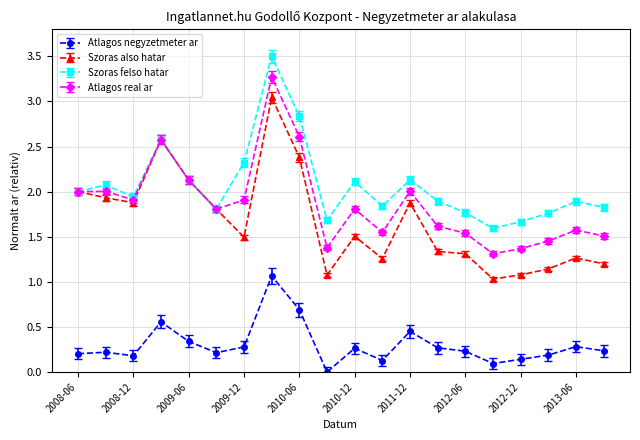

What is the value of the Atlagos negyzetmeter ar point at the 20th from the left?

0.2